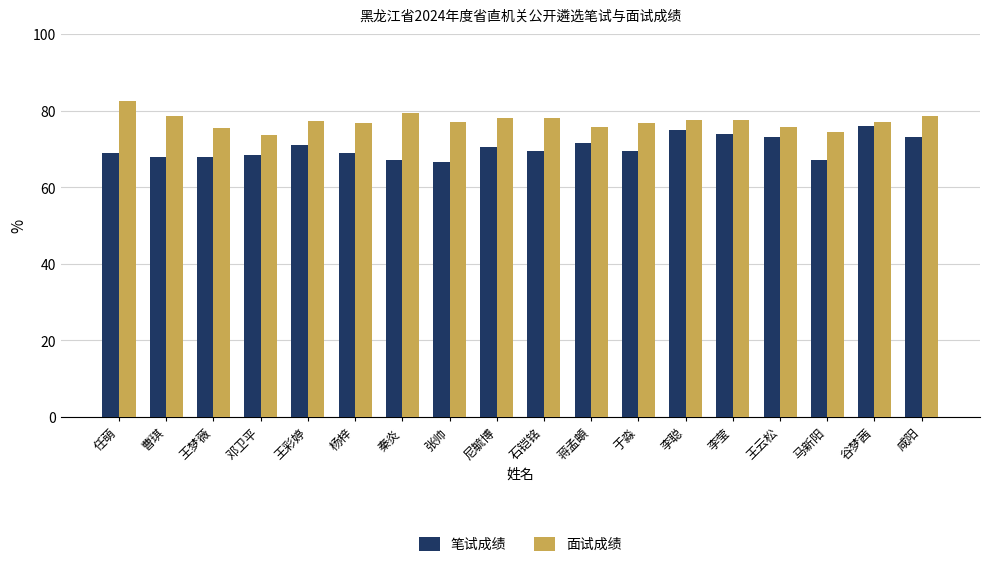

The value of 笔试成绩 at 于淼 is 69.5. True or false?

True